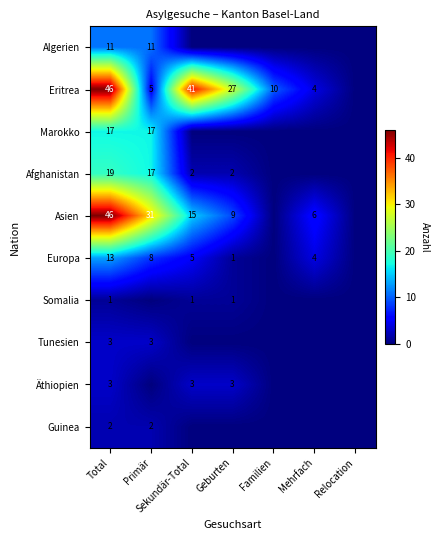

What is the sum of the Eritrea values at Mehrfach and Total?

50